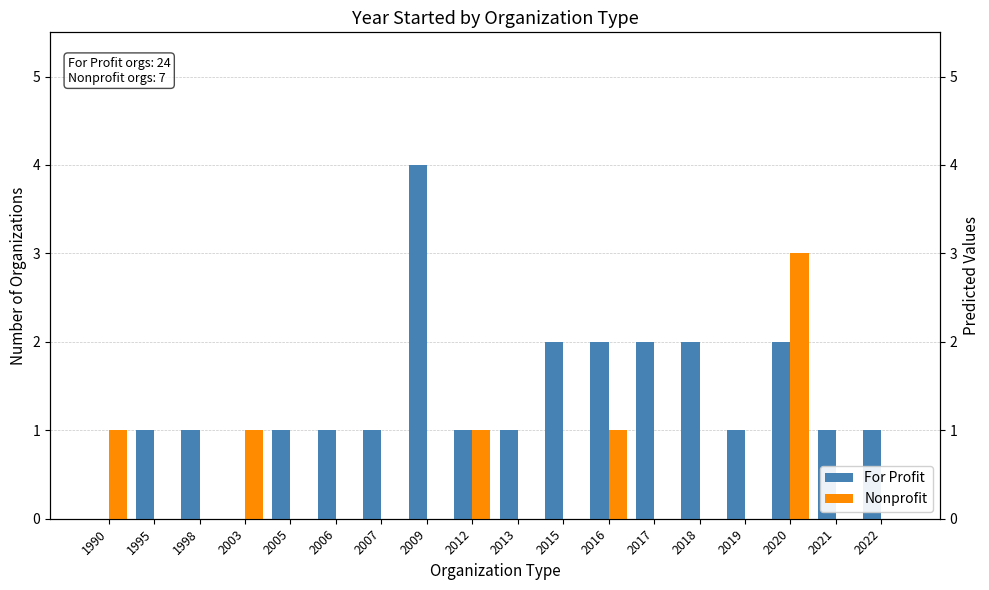

Which series has the largest total across all categories?

For Profit